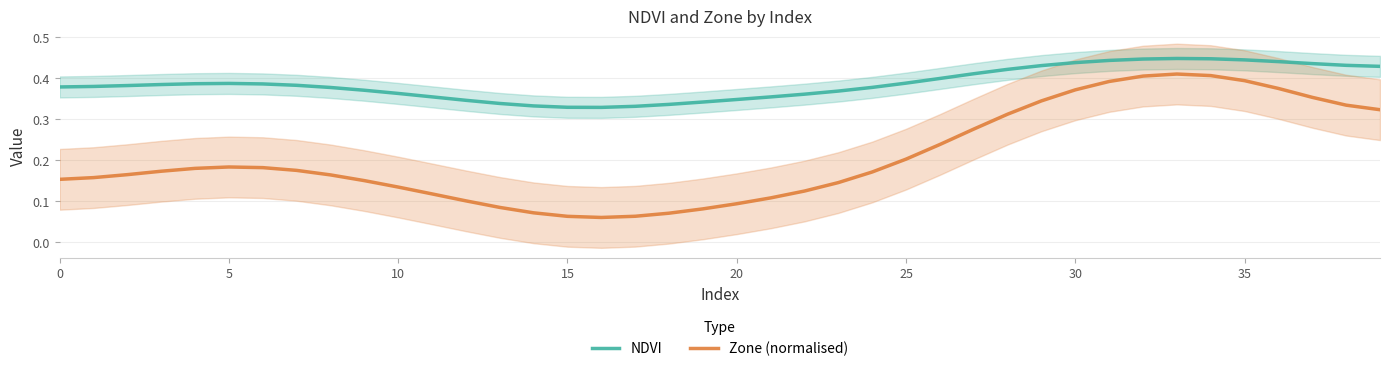

What is the difference between the second highest and second lowest values in the NDVI series?

0.1